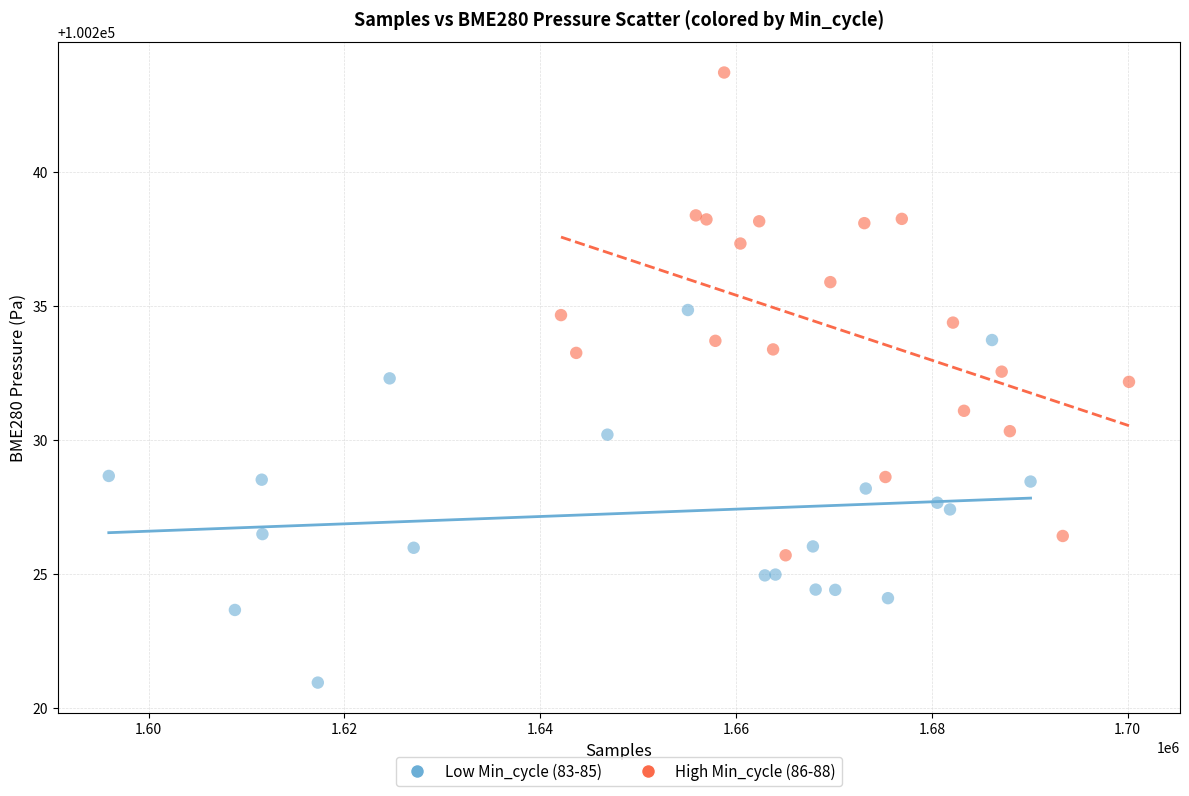

Which series has the largest Y range (max minus min)?

High Min_cycle (86-88)